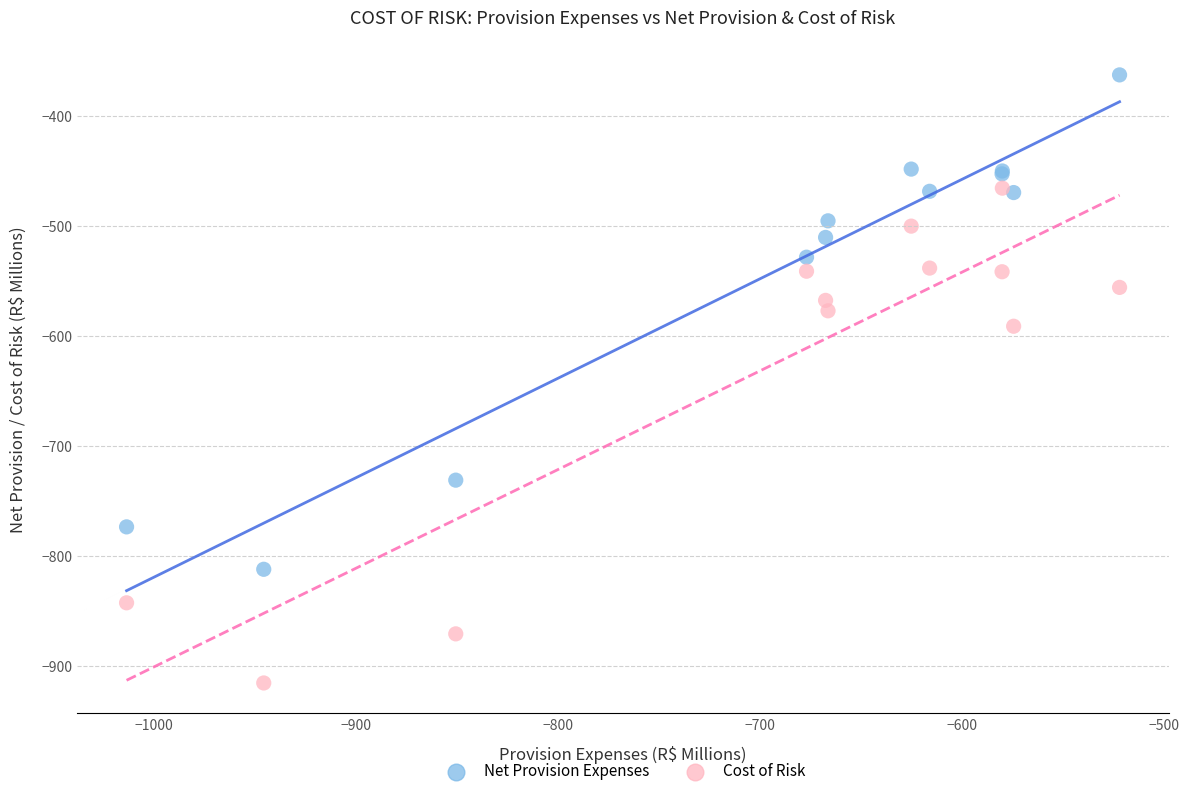

Across all series, what Y value is closest to -638?

-590.9